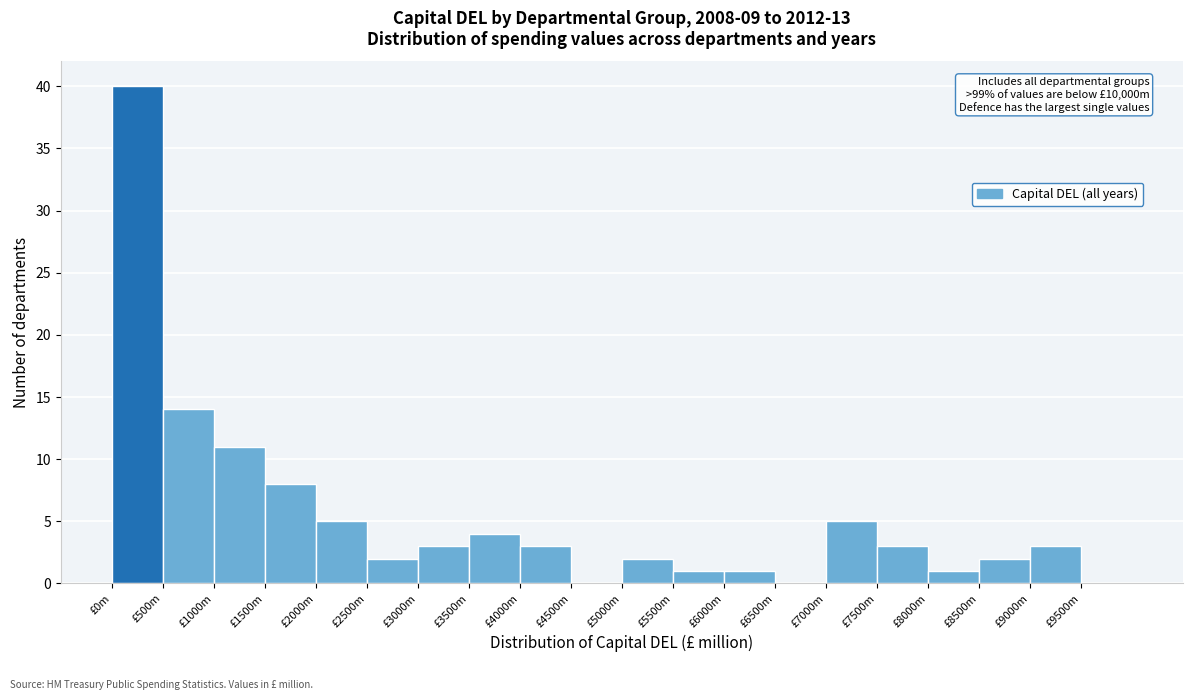

Reading left to right, transcribe all the data shown in this chart.

£0m=40	£500m=14	£1000m=11	£1500m=8	£2000m=5	£2500m=2	£3000m=3	£3500m=4	£4000m=3	£4500m=0	£5000m=2	£5500m=1	£6000m=1	£6500m=0	£7000m=5	£7500m=3	£8000m=1	£8500m=2	£9000m=3	£9500m=0